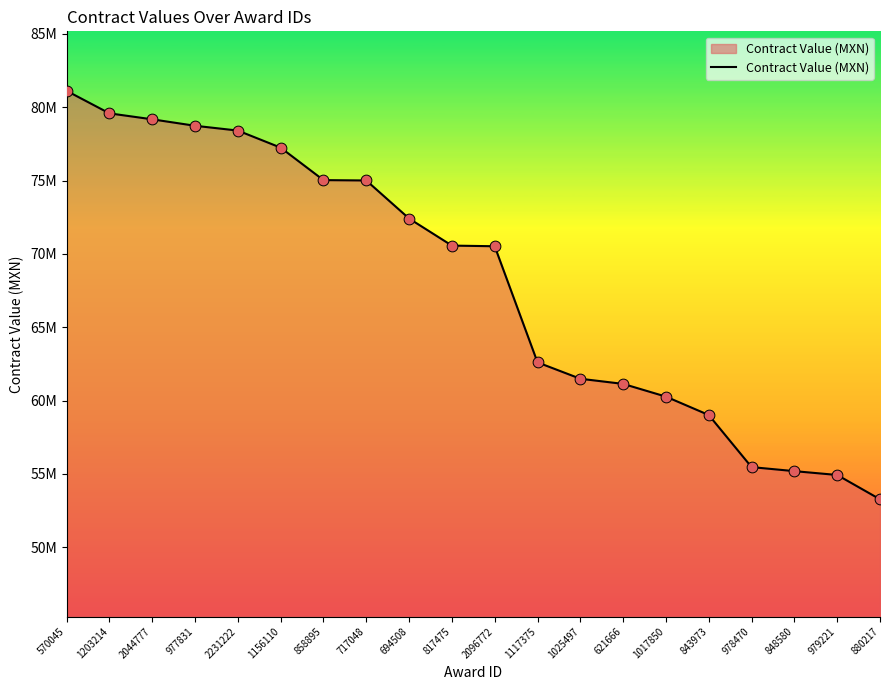

Which has a higher value, 1203214 or 843973?

1203214